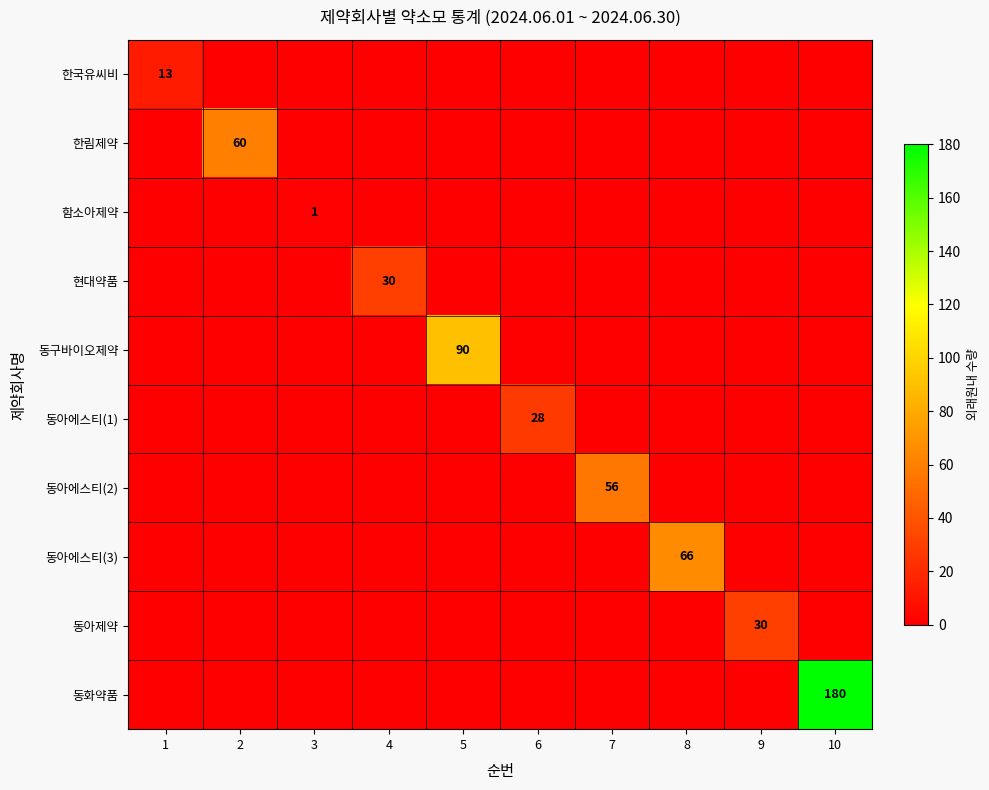

What is the average value of the 현대약품 series?

3